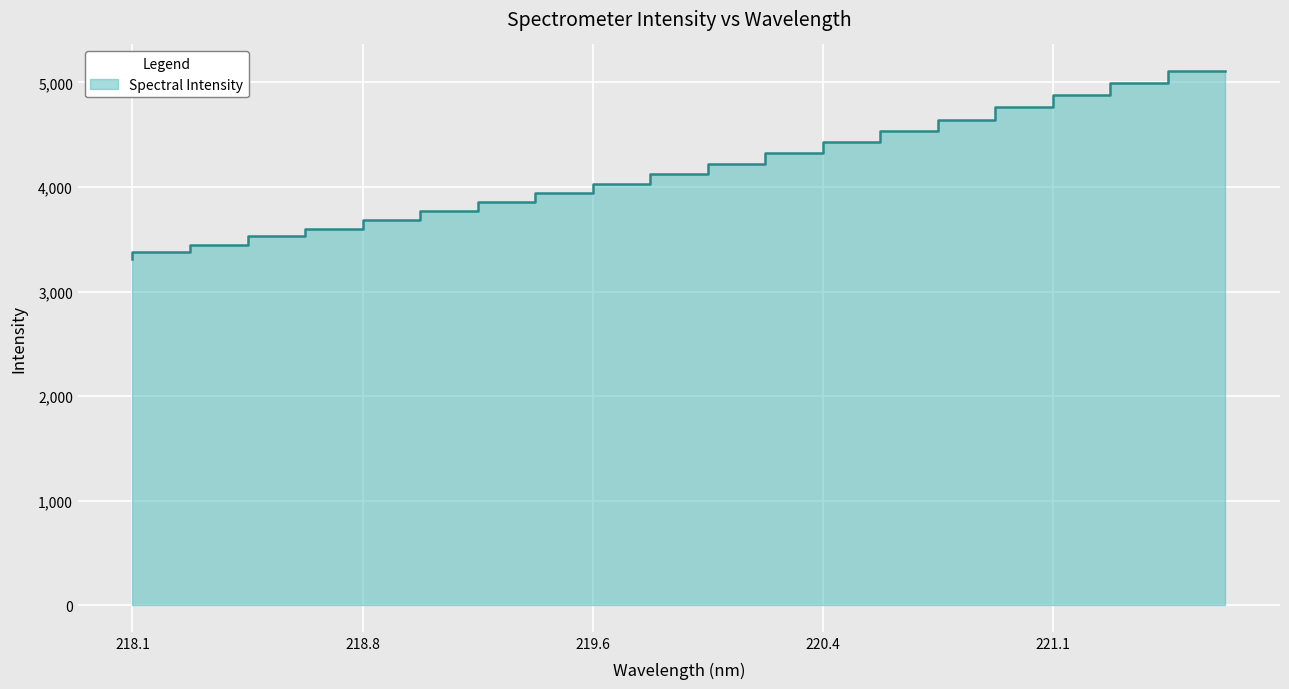

List the labels in order of value, largest first.

221.6902, 221.4993, 221.3083, 221.1174, 220.9264, 220.7354, 220.5444, 220.3533, 220.1623, 219.9712, 219.7801, 219.589, 219.3979, 219.2067, 219.0156, 218.8244, 218.6332, 218.442, 218.2508, 218.0596